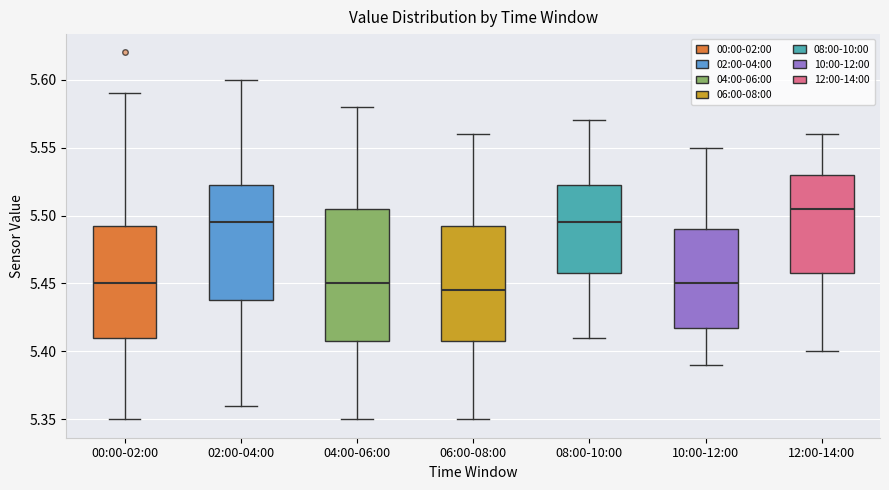

Comparing the boxes themselves (not the whiskers), which one is the tallest?

04:00-06:00